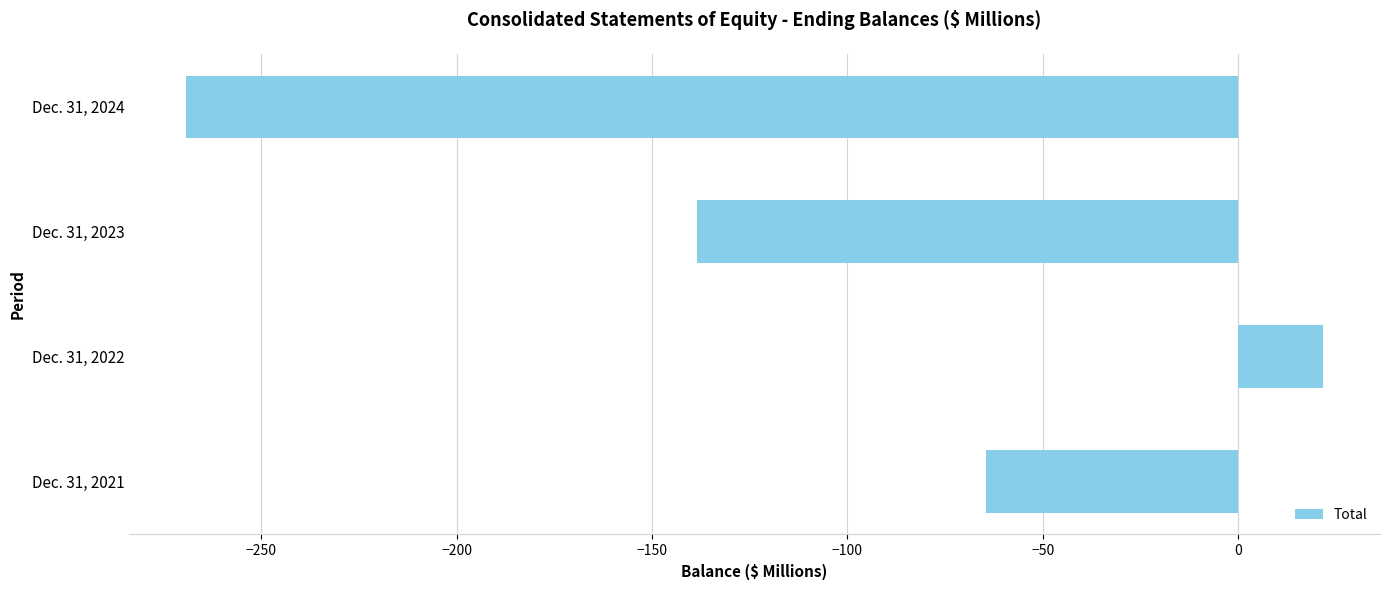

Rank the categories by value from lowest to highest.

Dec. 31, 2024, Dec. 31, 2023, Dec. 31, 2021, Dec. 31, 2022